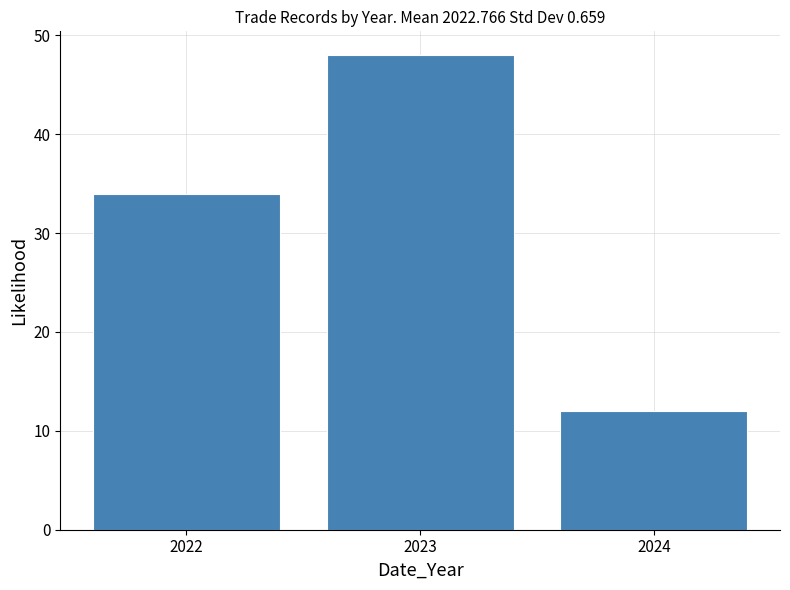

Reading left to right, what are all the values shown in this chart?

34	48	12